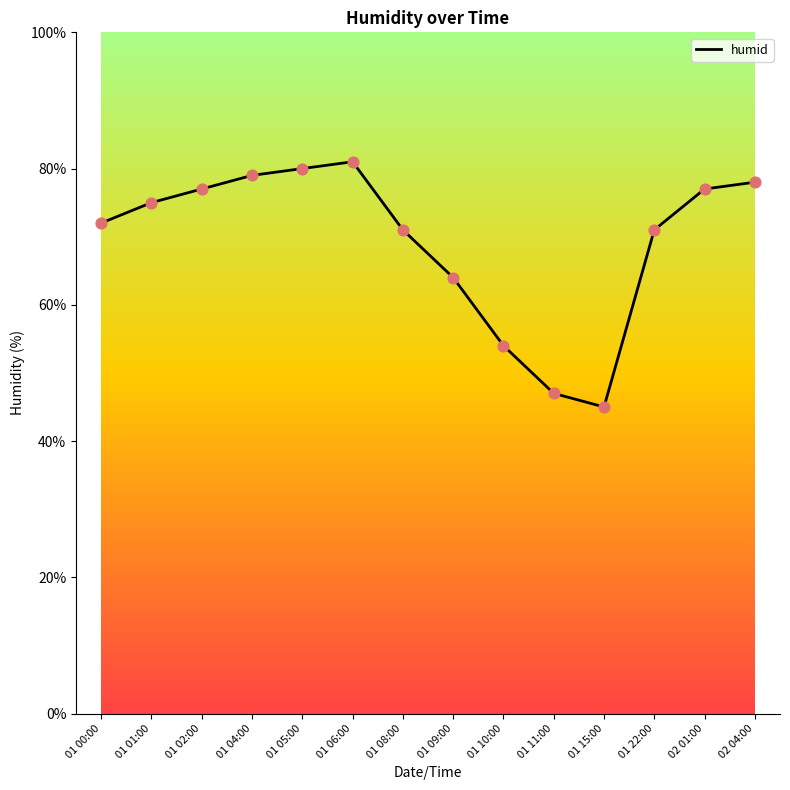

What is the change in value from 01 00:00 to 01 01:00?

+3